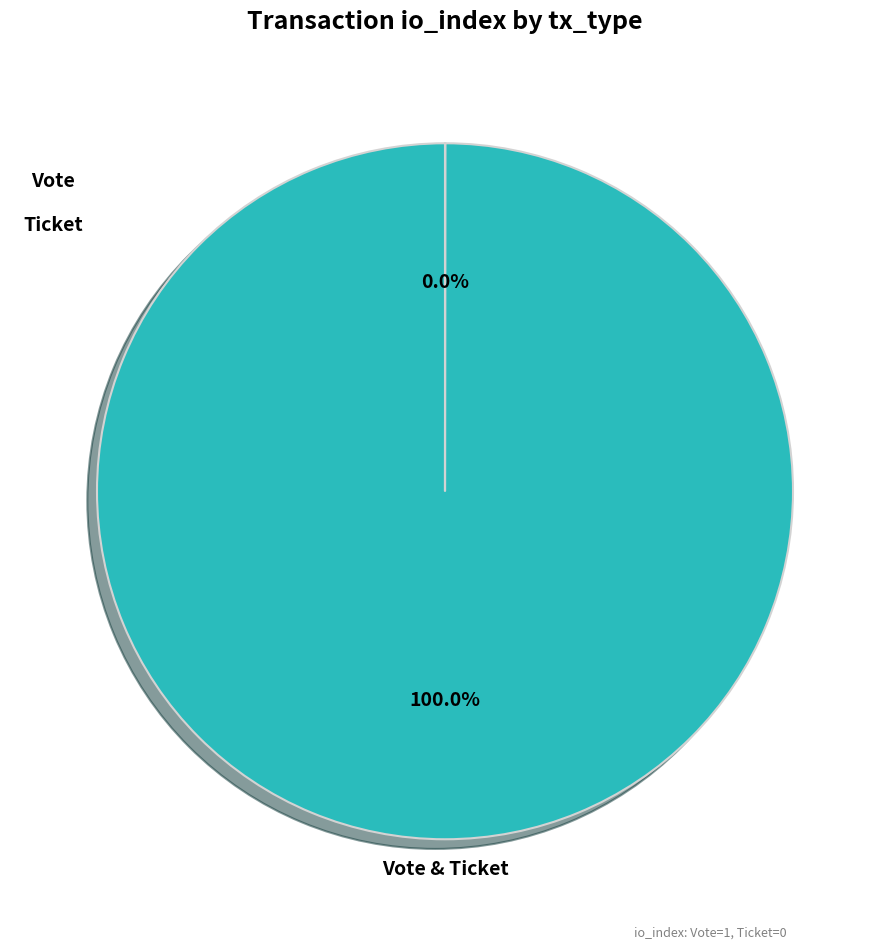

Count the number of slices in the pie.

2